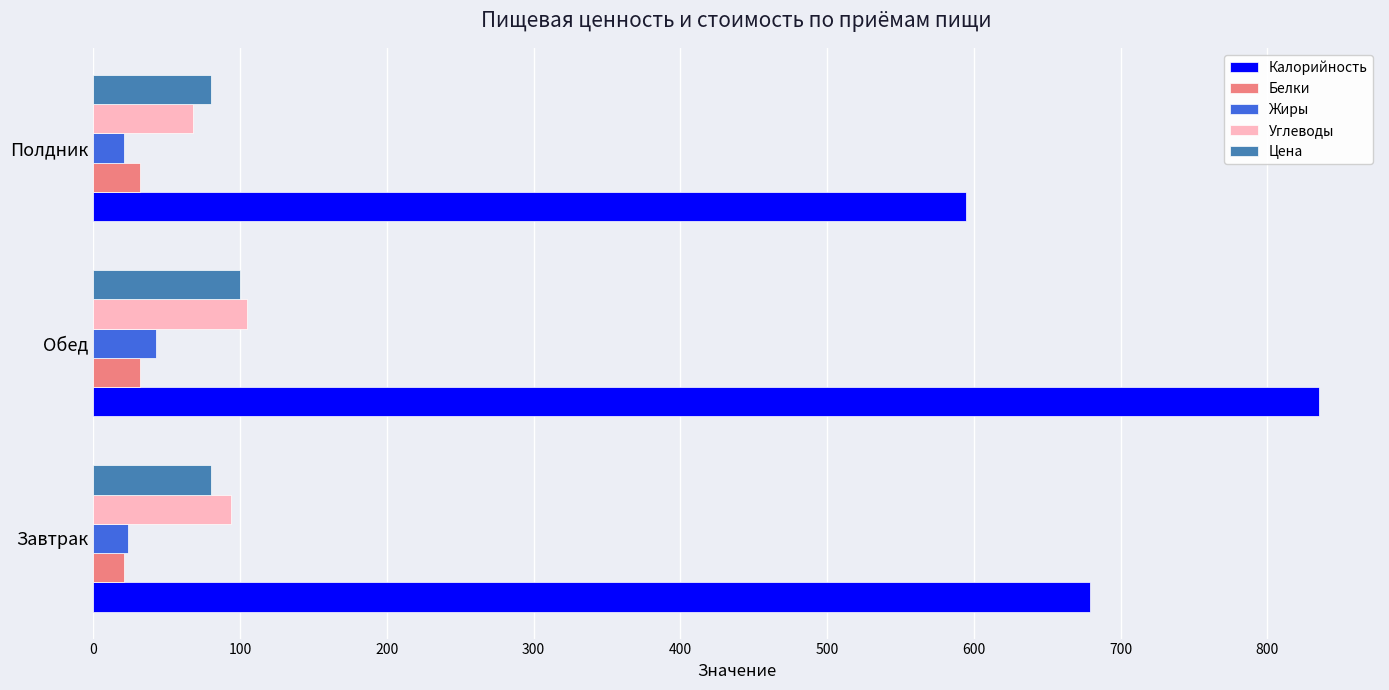

What value does the Калорийность series have at Полдник?

595